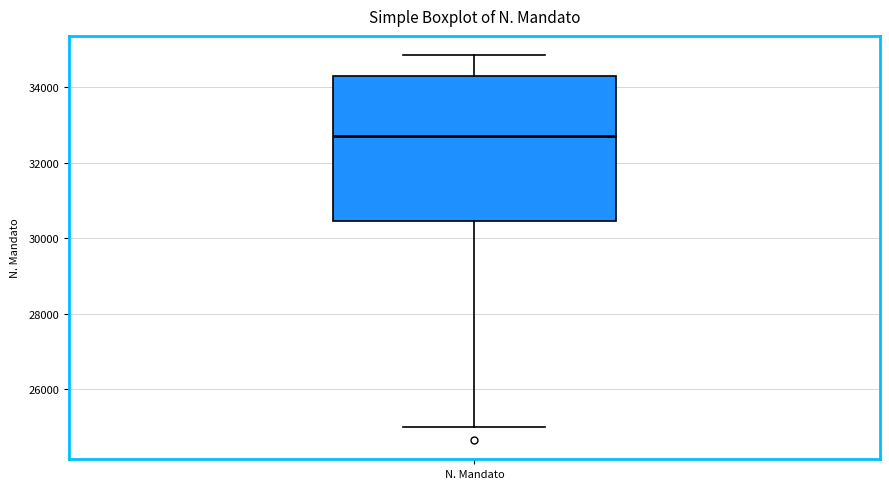

Transcribe this box plot: give where the median line is, the range the box spans, and where the two whiskers end, as read against the y-axis. The values are not printed on the chart, so give them approximately, as read against the axis.

median 32800, box 30400 to 34200, whiskers 25000 to 34800